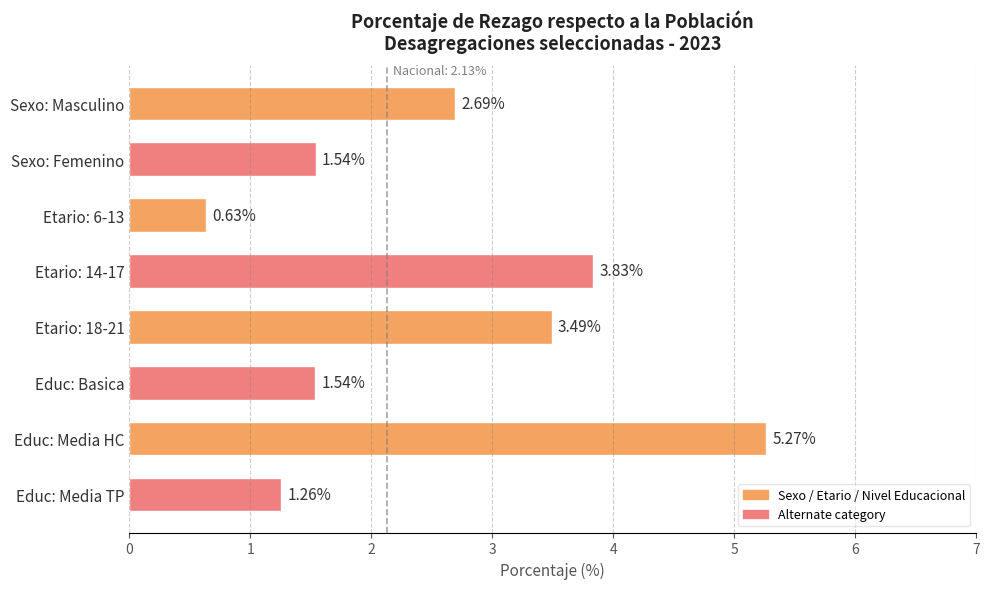

Which label corresponds to the largest value in the chart?

Educ: Media HC